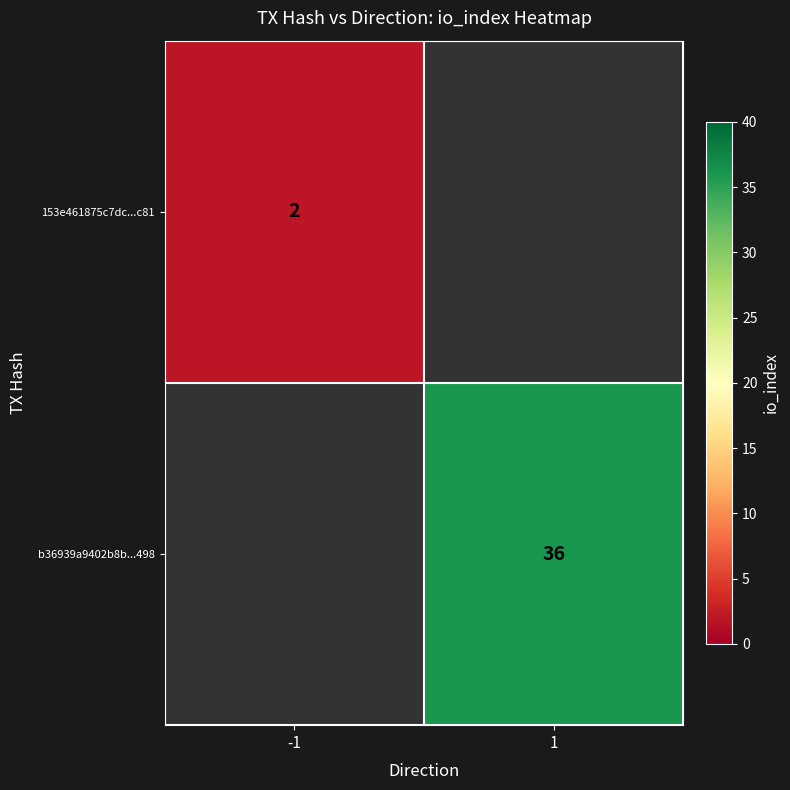

The value of 153e461875c7dc...c81 at -1 is 2. True or false?

True